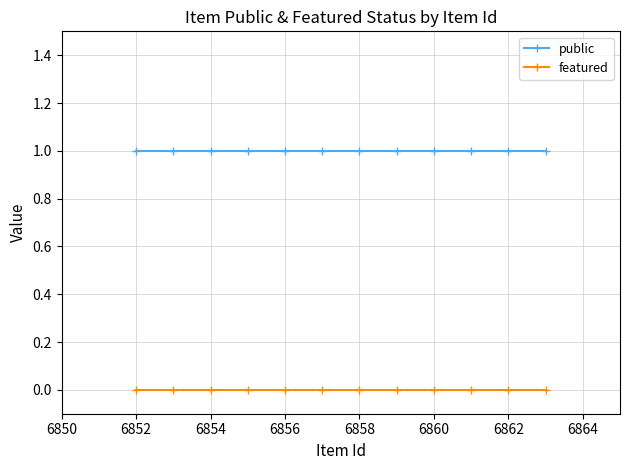

What is the average value of the public series?

1